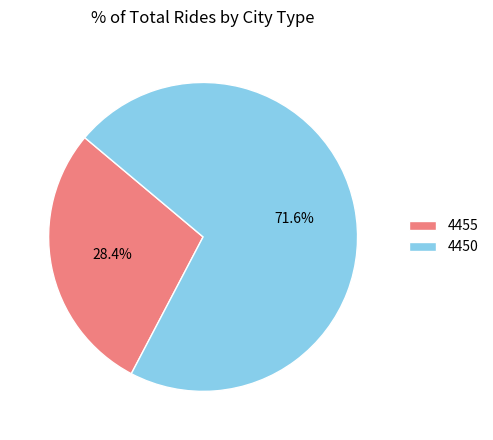

The 4455 slice represents 35% of the pie. True or false?

False